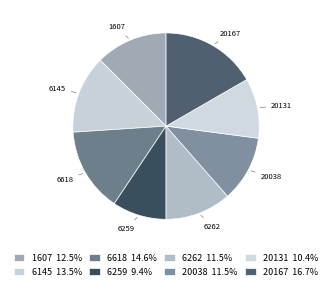

Count the number of slices in the pie.

8